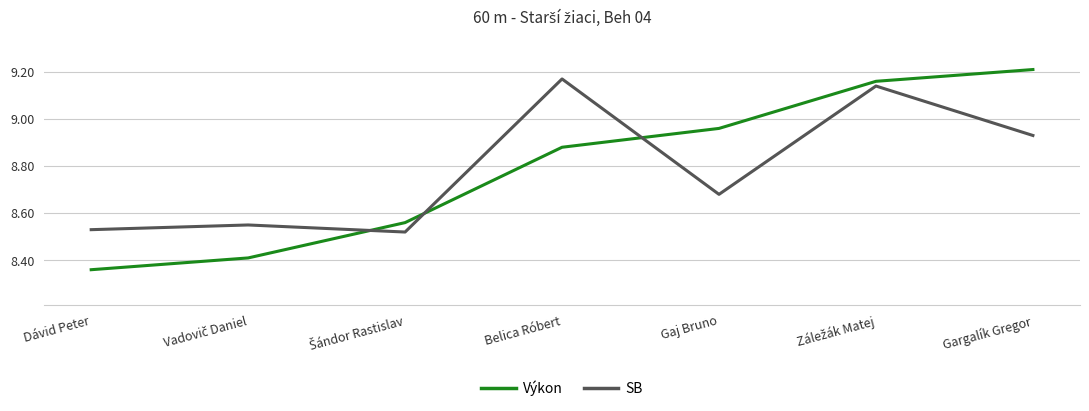

Where is Výkon nearest to the value 8?

Dávid Peter